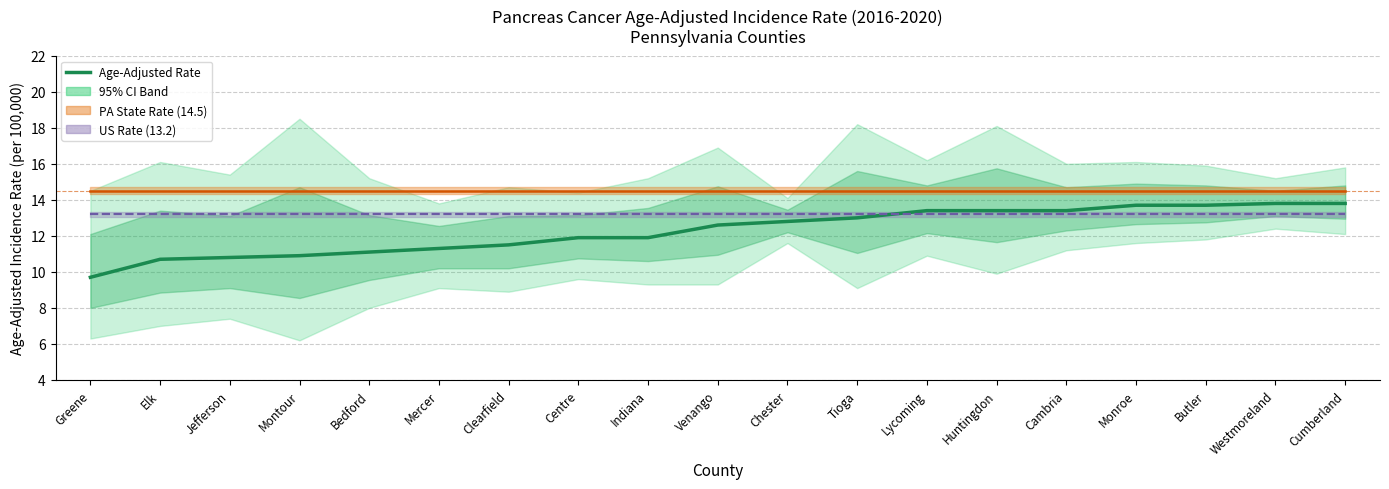

Reading left to right, extract all data points from this chart.

9.7	10.7	10.8	10.9	11.1	11.3	11.5	11.9	11.9	12.6	12.8	13.0	13.4	13.4	13.4	13.7	13.7	13.8	13.8